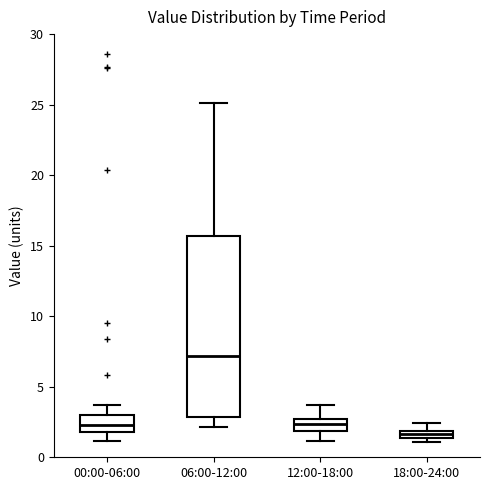

Which box has the highest median line?

06:00-12:00